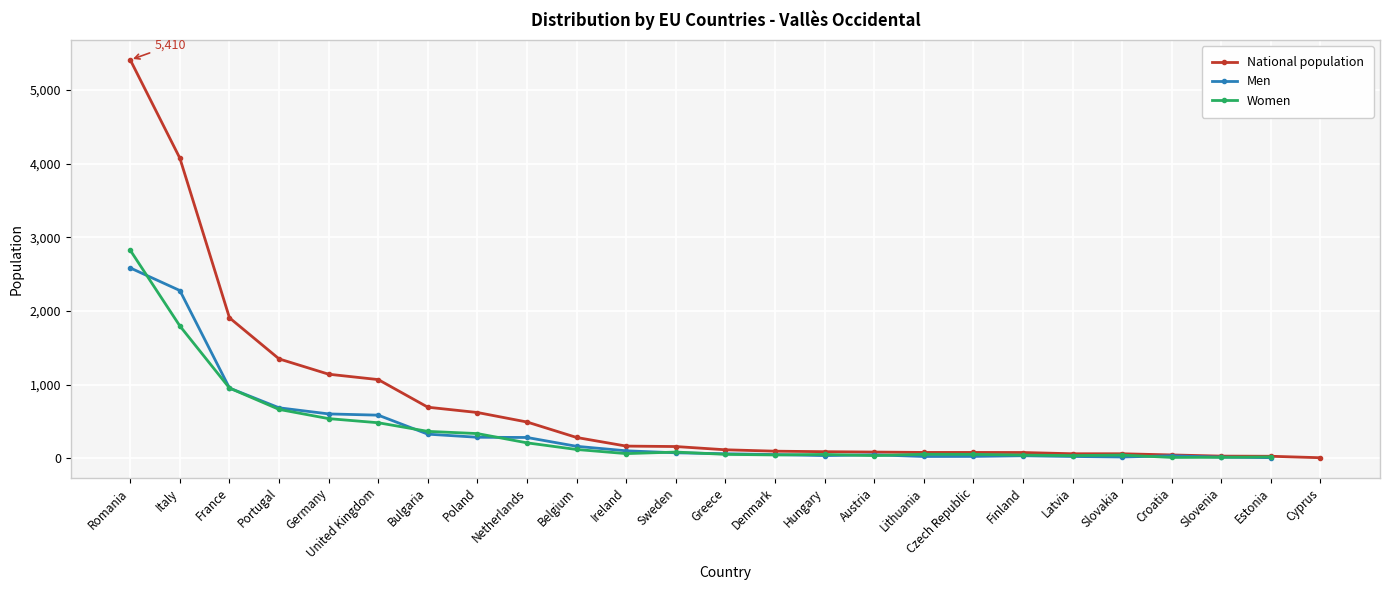

True or false: National population has a value of 160.0 at Sweden.

True